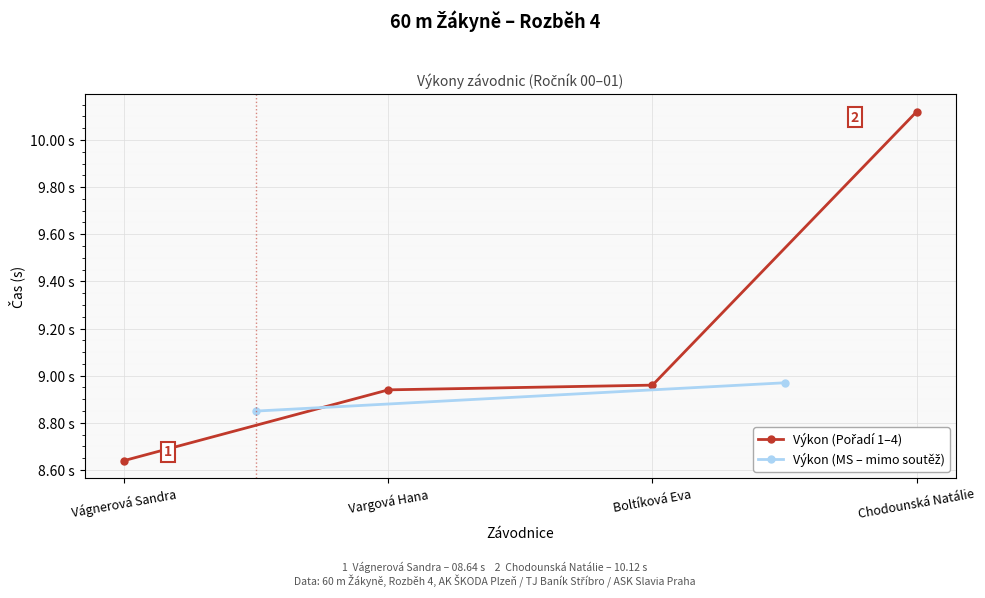

Which has a higher value, Boltíková Eva or Vargová Hana?

Boltíková Eva